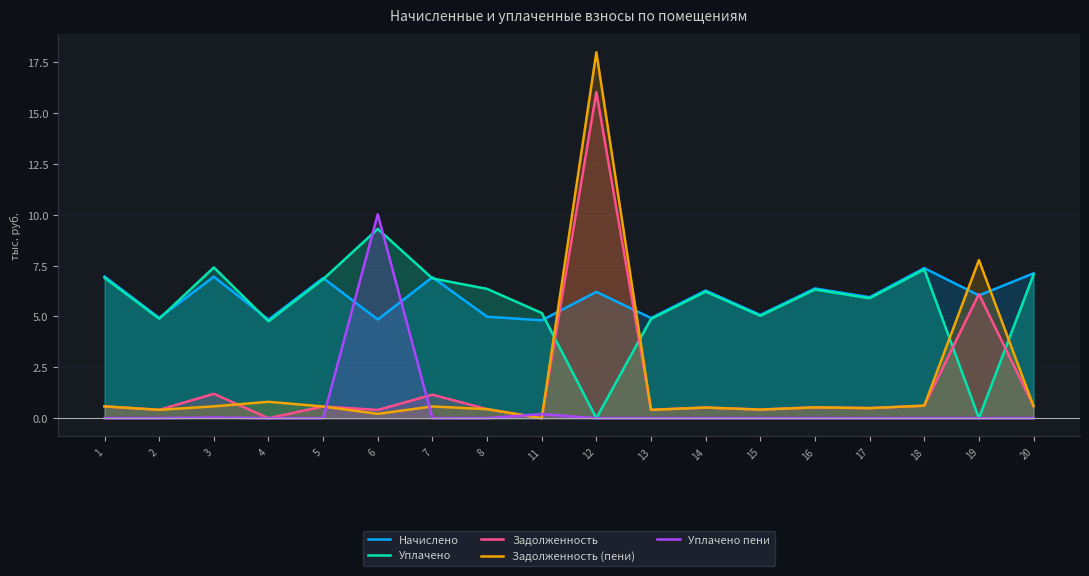

True or false: Начислено has more than 0 interior local peaks.

True